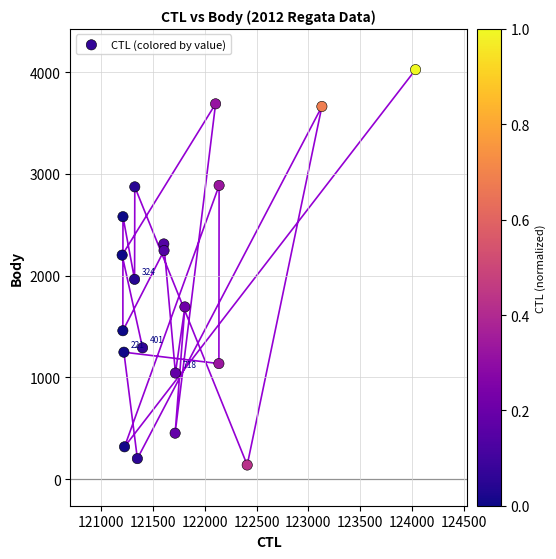

What is the range of X values (max minus min)?

2829